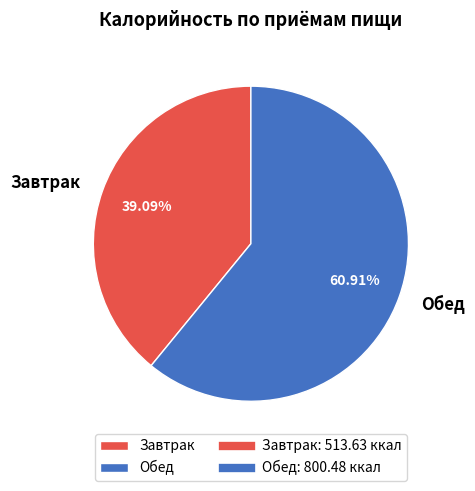

Does any single category account for the majority?

Yes